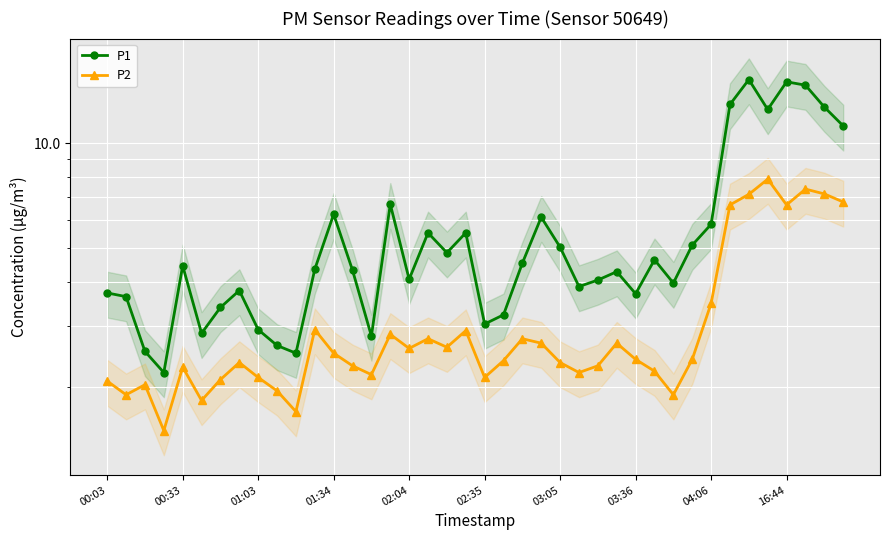

Is it true that P1 equals 3.7 at 00:03?

True